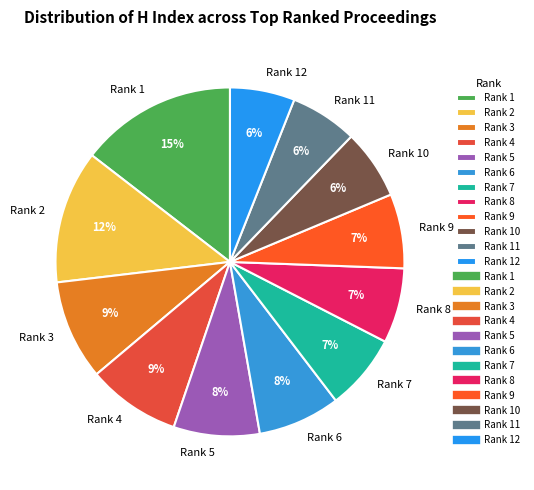

Which has a higher value, Rank 5 or Rank 8?

Rank 5